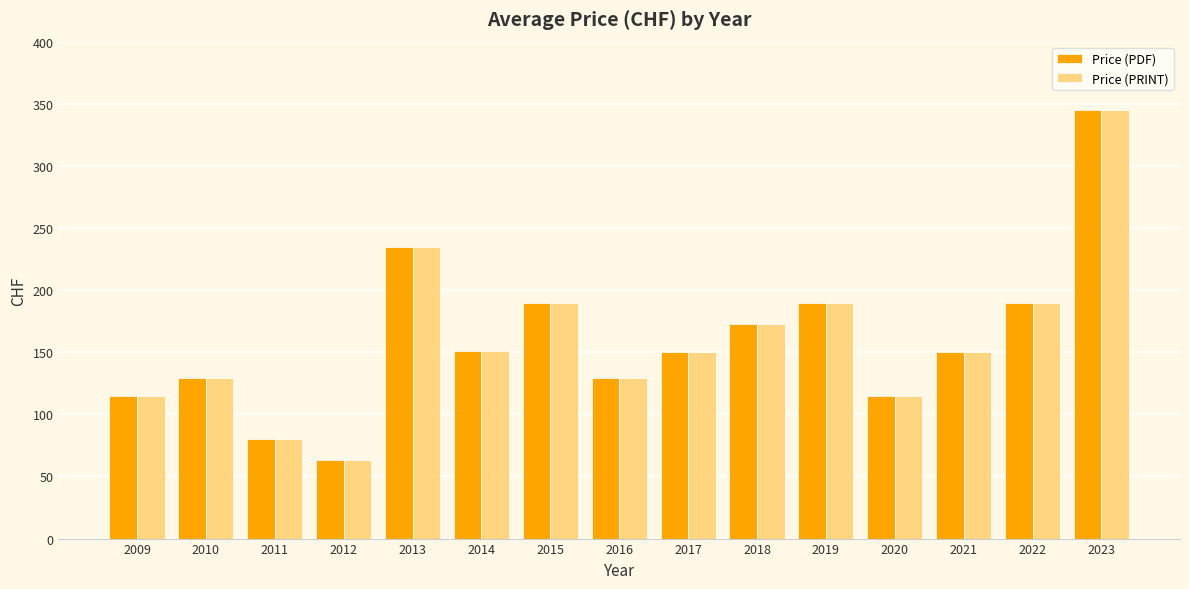

What is the minimum value for Price (PRINT)?

63